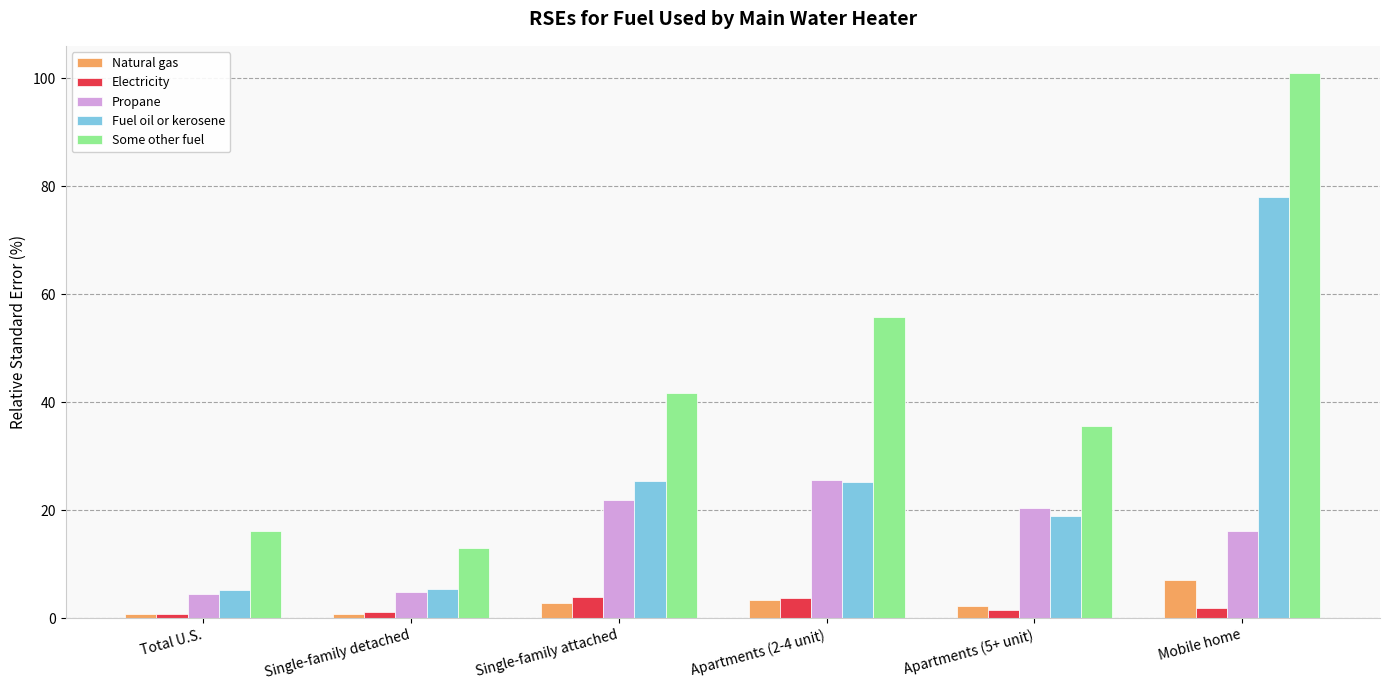

Which series changed the most between Total U.S. and Apartments (2-4 unit)?

Some other fuel